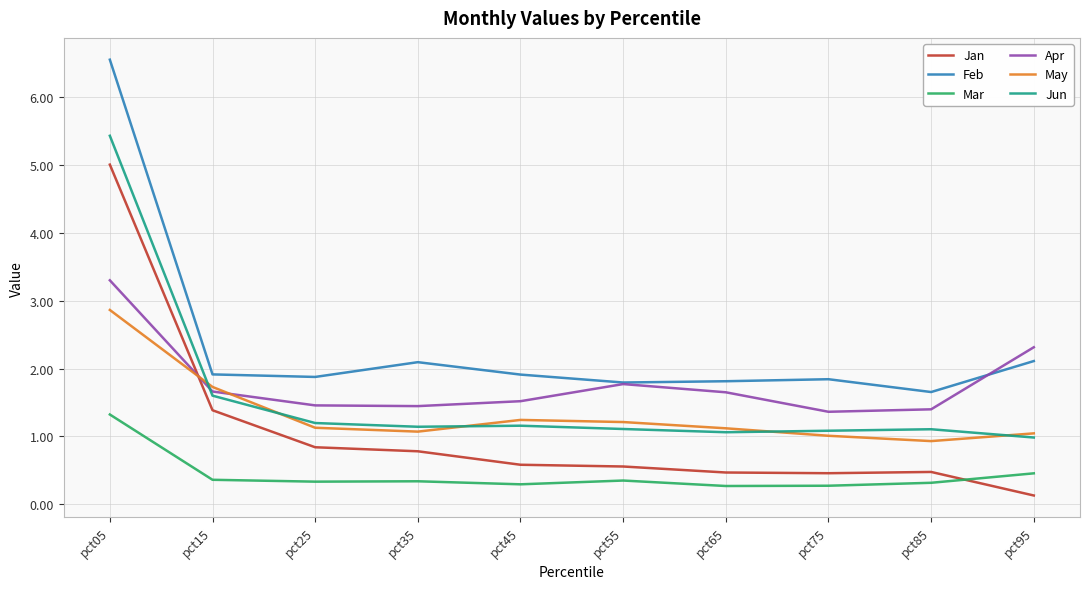

True or false: Jan and Jun intersect in this chart.

False